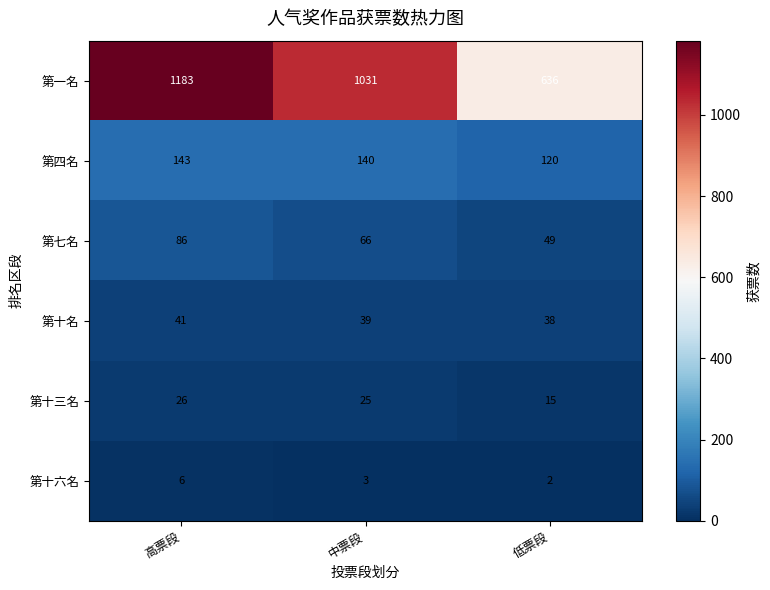

Reading left to right, list all the values displayed in this chart.

第一名: 高票段=1183	中票段=1031	低票段=636
第四名: 高票段=143	中票段=140	低票段=120
第七名: 高票段=86	中票段=66	低票段=49
第十名: 高票段=41	中票段=39	低票段=38
第十三名: 高票段=26	中票段=25	低票段=15
第十六名: 高票段=6	中票段=3	低票段=2